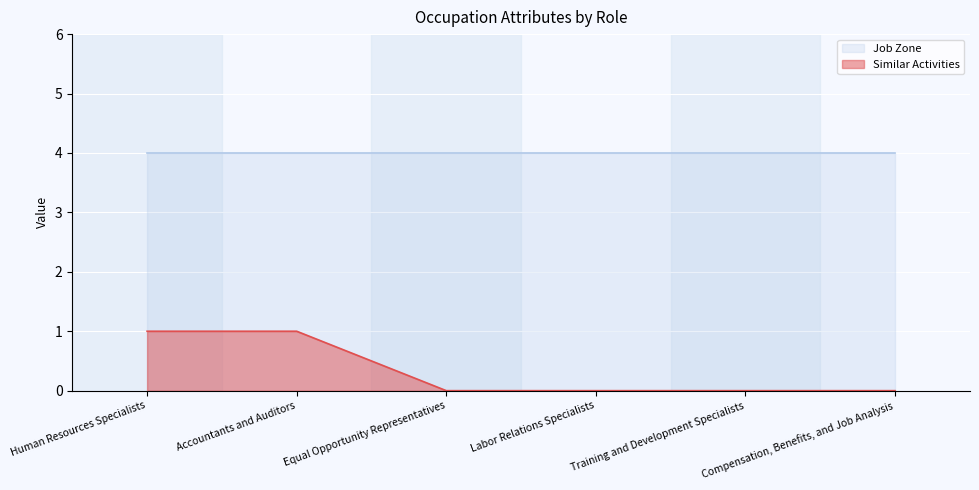

What value does the Job Zone series have at Compensation, Benefits, and Job Analysis?

4